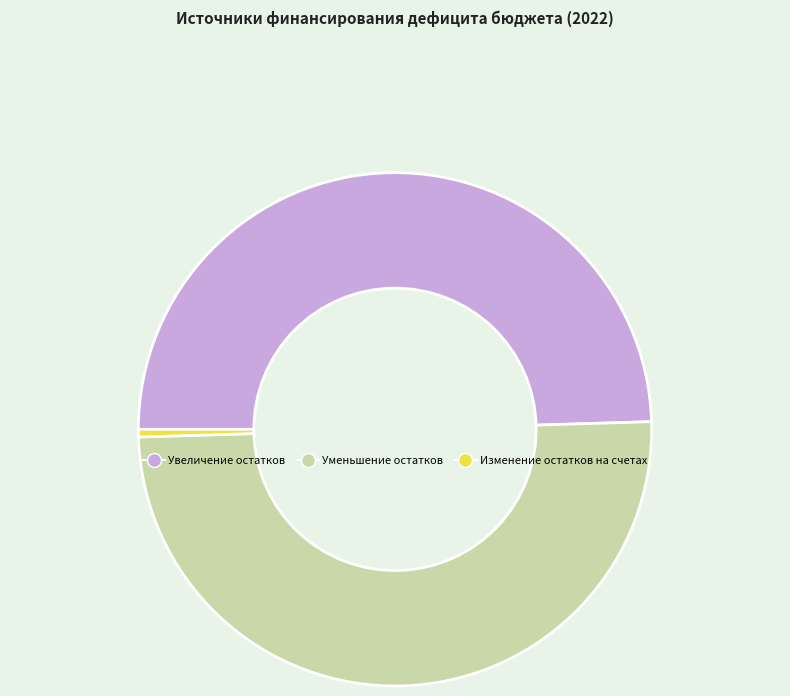

Is there a majority slice in this chart?

No